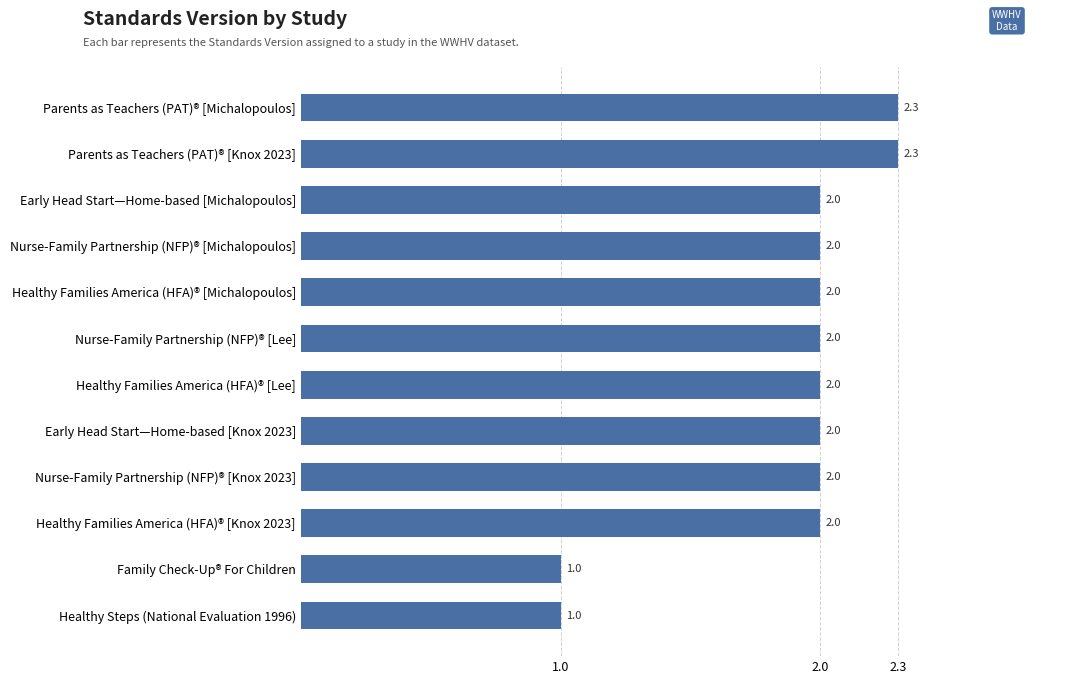

Reading bottom to top, what are all the values shown in this chart?

1.0	1.0	2.0	2.0	2.0	2.0	2.0	2.0	2.0	2.0	2.3	2.3